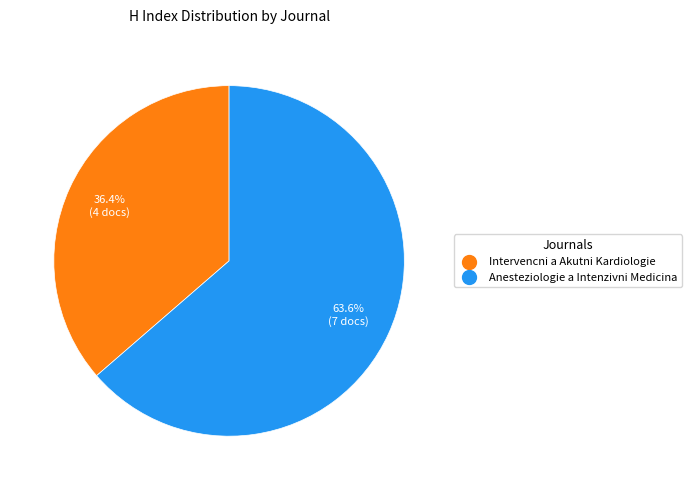

Rank the categories by value from highest to lowest.

Anesteziologie a Intenzivni Medicina, Intervencni a Akutni Kardiologie